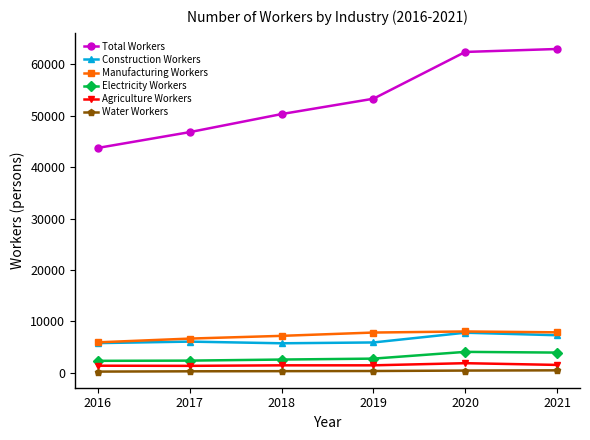

What is the highest value of the Electricity Workers series?

4086